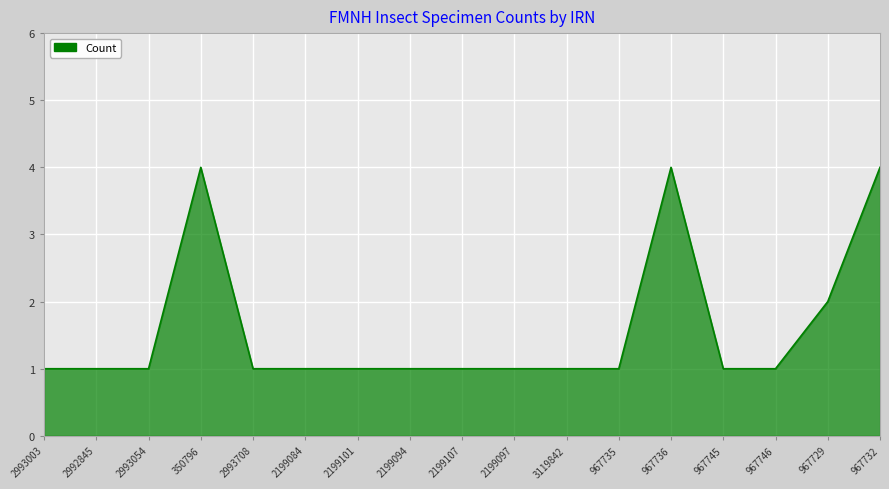

Reading right to left, transcribe all the data shown in this chart.

4	2	1	1	4	1	1	1	1	1	1	1	1	4	1	1	1